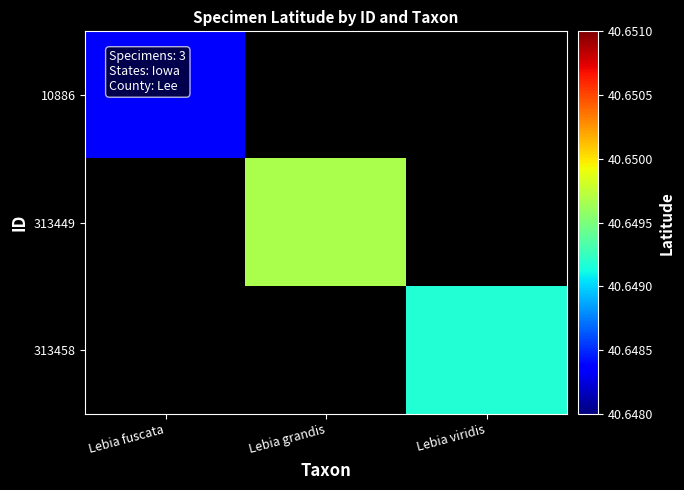

At how many categories does at least one series exceed 31?

3